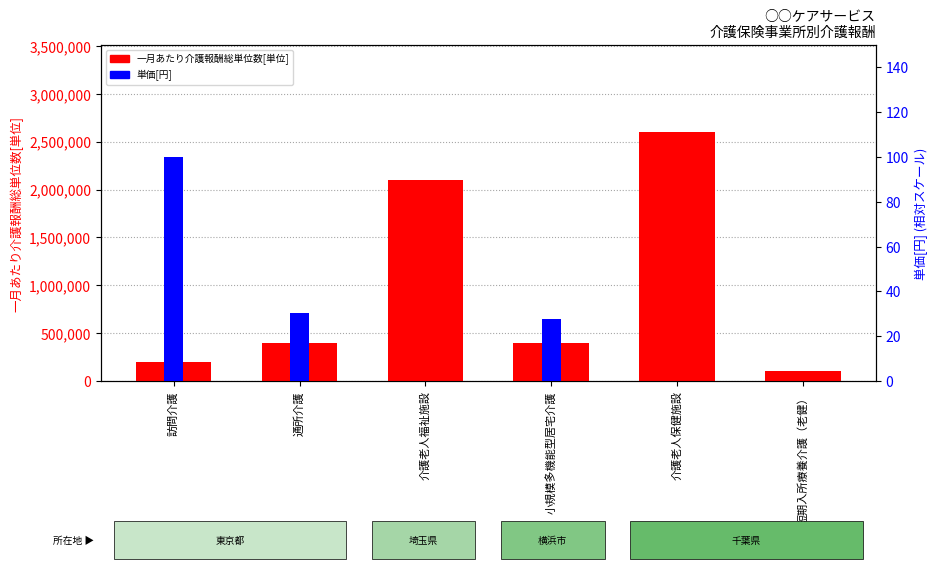

The 一月あたり介護報酬総単位数[単位] series shows 200000.0 at 訪問介護. True or false?

True